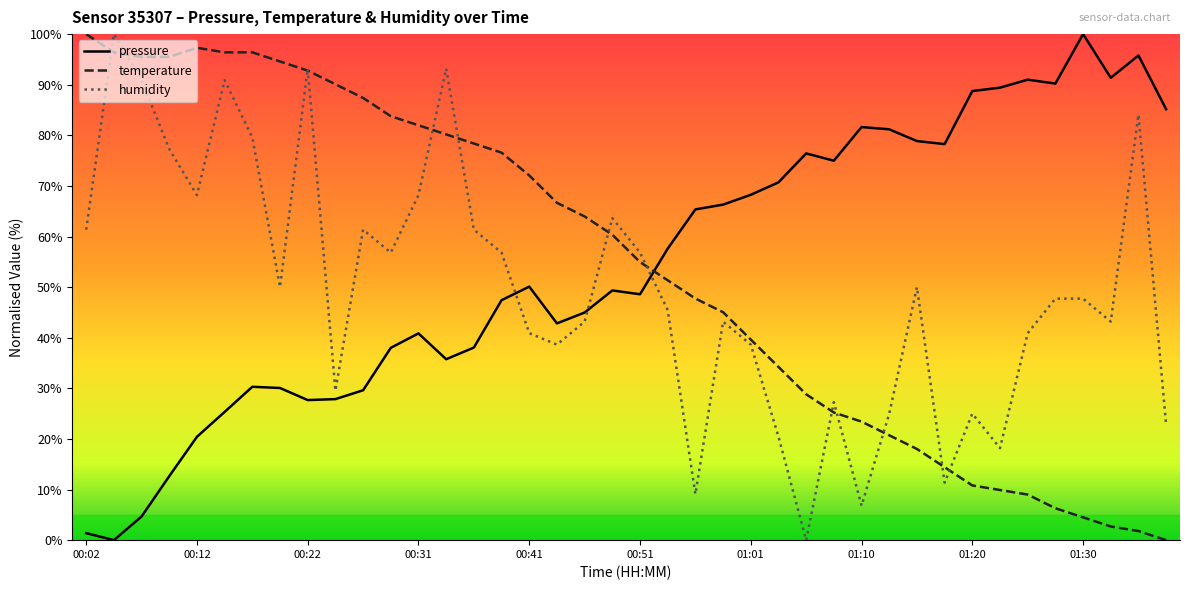

What is the maximum value for humidity?

100.0